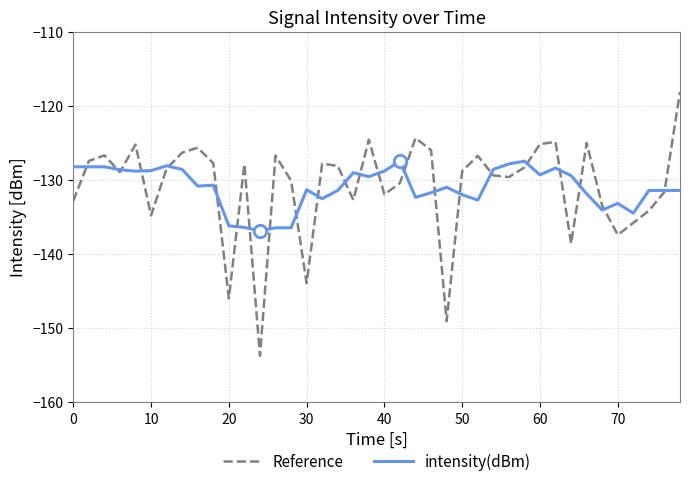

Which series has the widest spread of values?

Reference